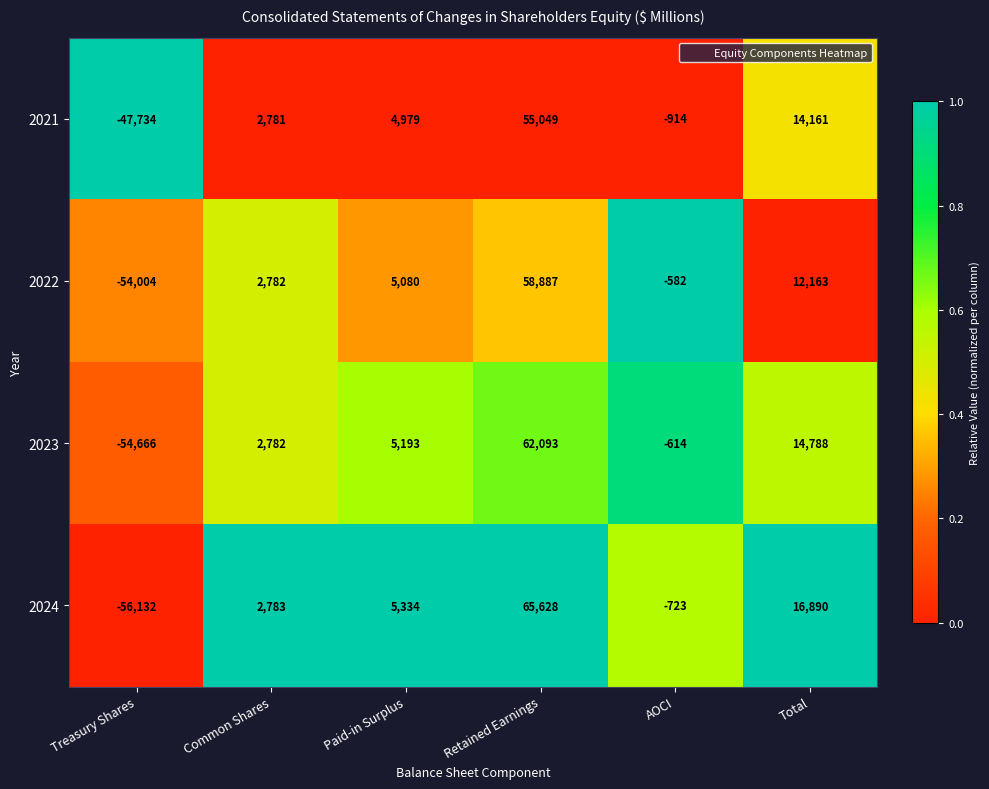

Which category has the highest value across all series?

Retained Earnings